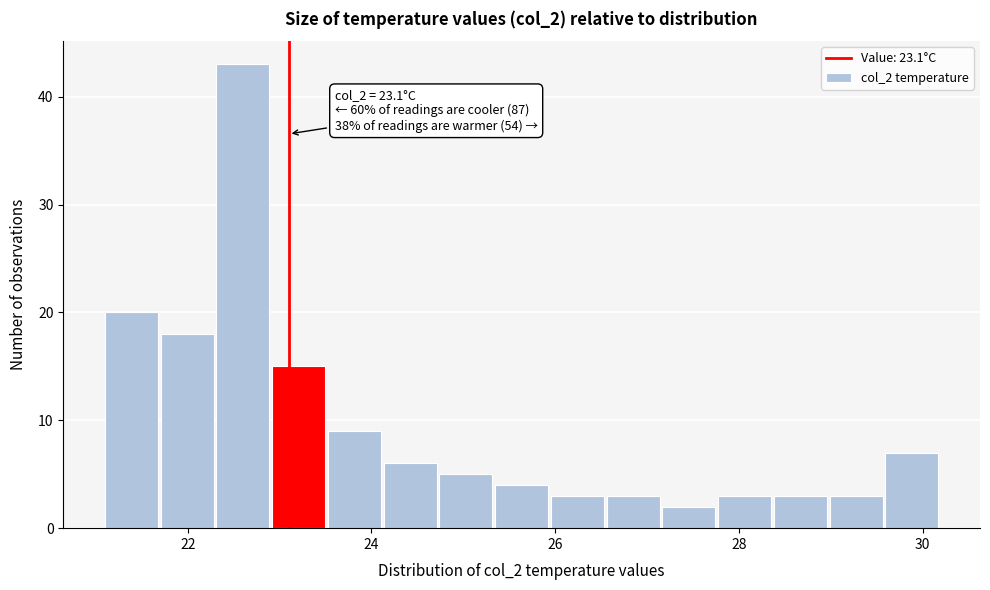

Read against the x-axis, roughly where is the centre of the tallest bar?

22.6